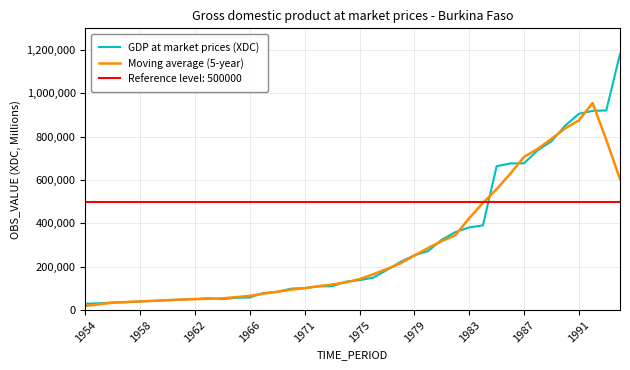

What is the minimum value for GDP at market prices (XDC)?

29100.0